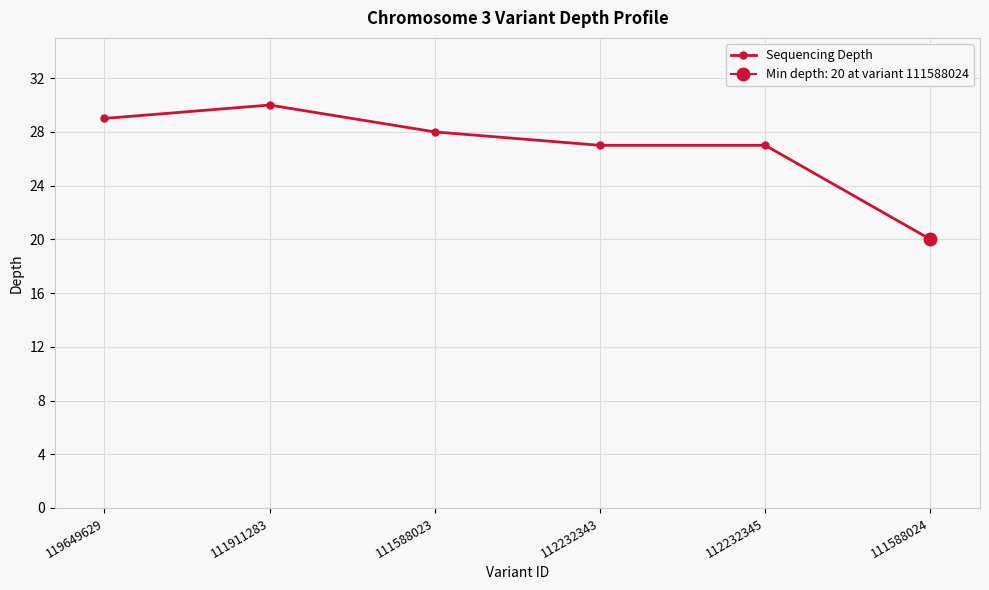

What is the smallest value displayed?

20